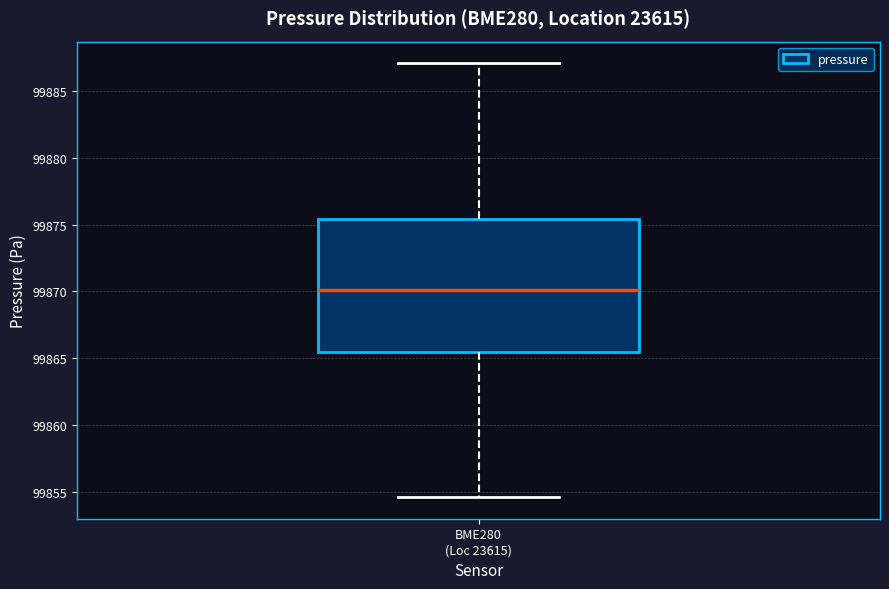

Where does the median line of the box for BME280 (Loc 23615) sit on the y-axis? The values are not printed on the chart, so give them approximately, as read against the axis.

99870.0